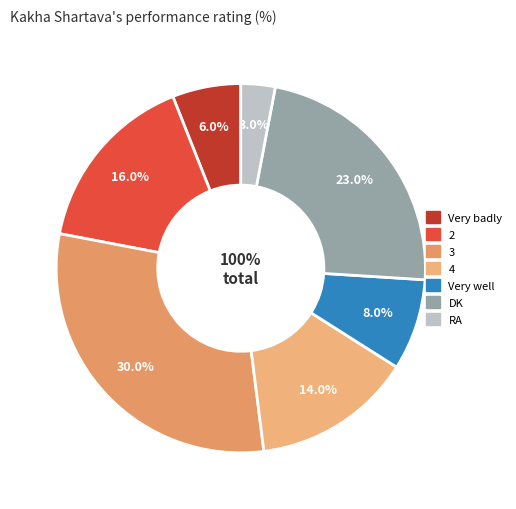

Rank the categories by value from lowest to highest.

RA, Very badly, Very well, 4, 2, DK, 3